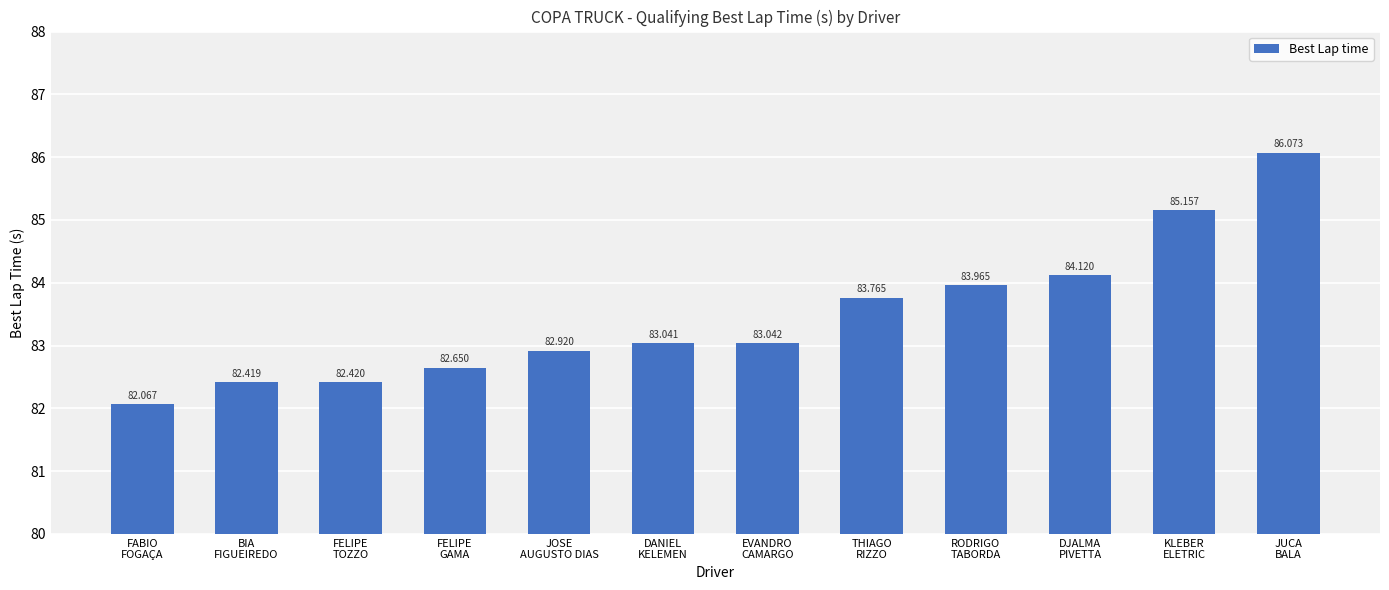

The chart shows a value of 140.1 at BIA
FIGUEIREDO. True or false?

False